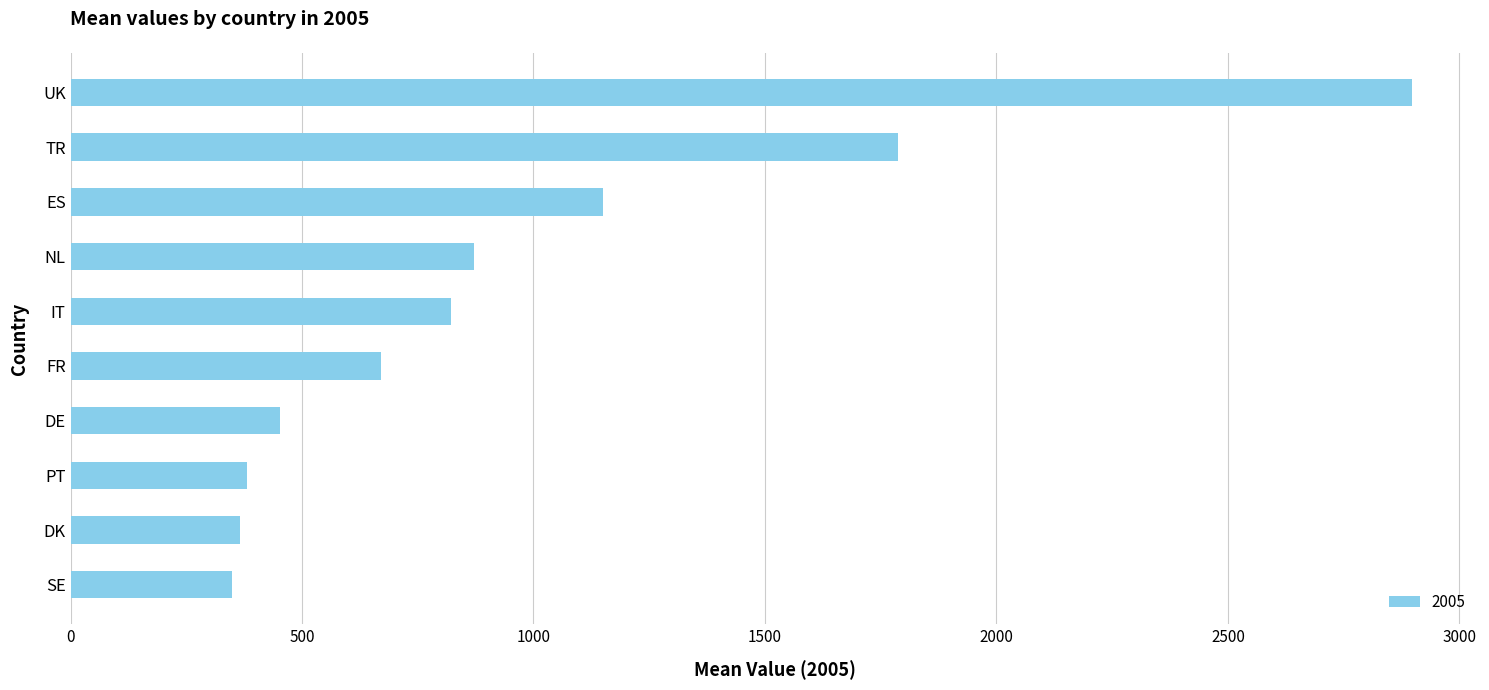

What is the change in value from FR to NL?

+200.7